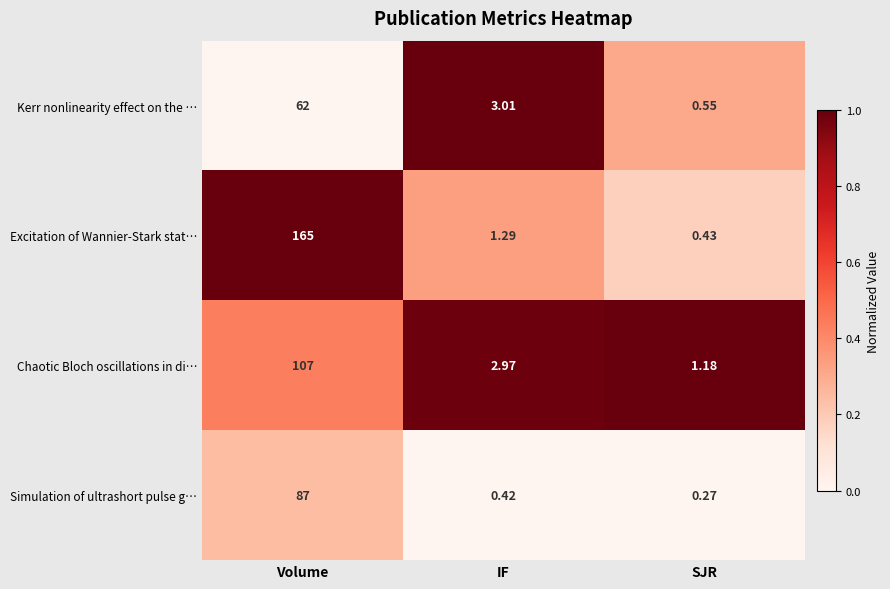

Is the value of Simulation of ultrashort pulse g… at Volume greater than the value of Chaotic Bloch oscillations in di… at Volume?

No